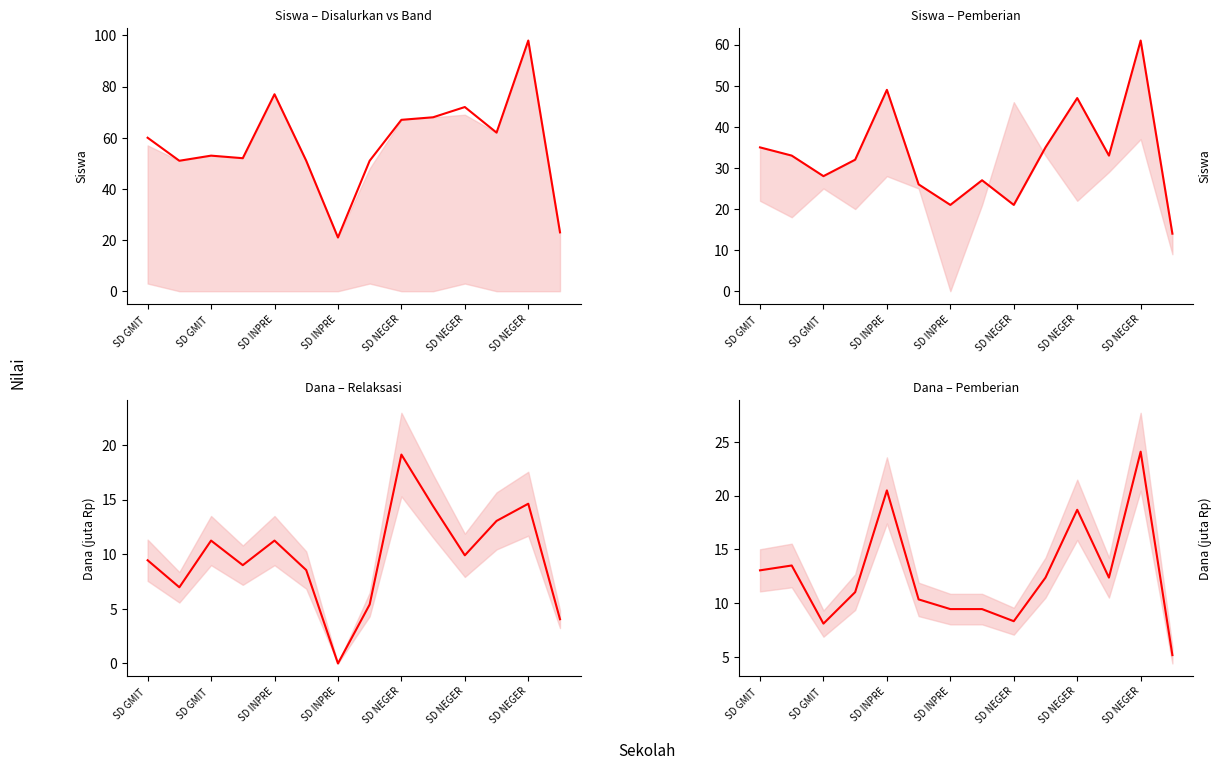

What is the difference between the maximum and minimum values in the Pemberian Relaksasi (Dana) series?

19.1